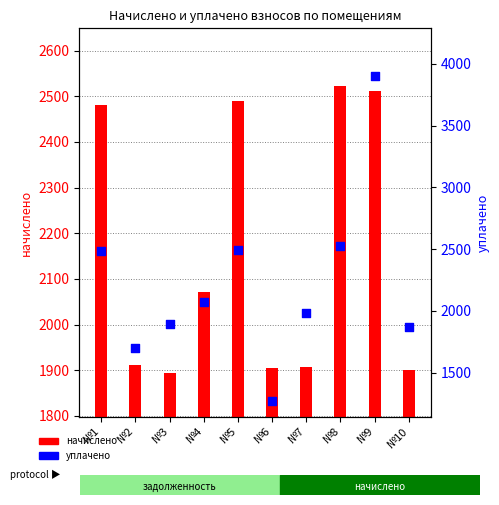

Is the value of начислено at №5 greater than the value of уплачено at №6?

Yes